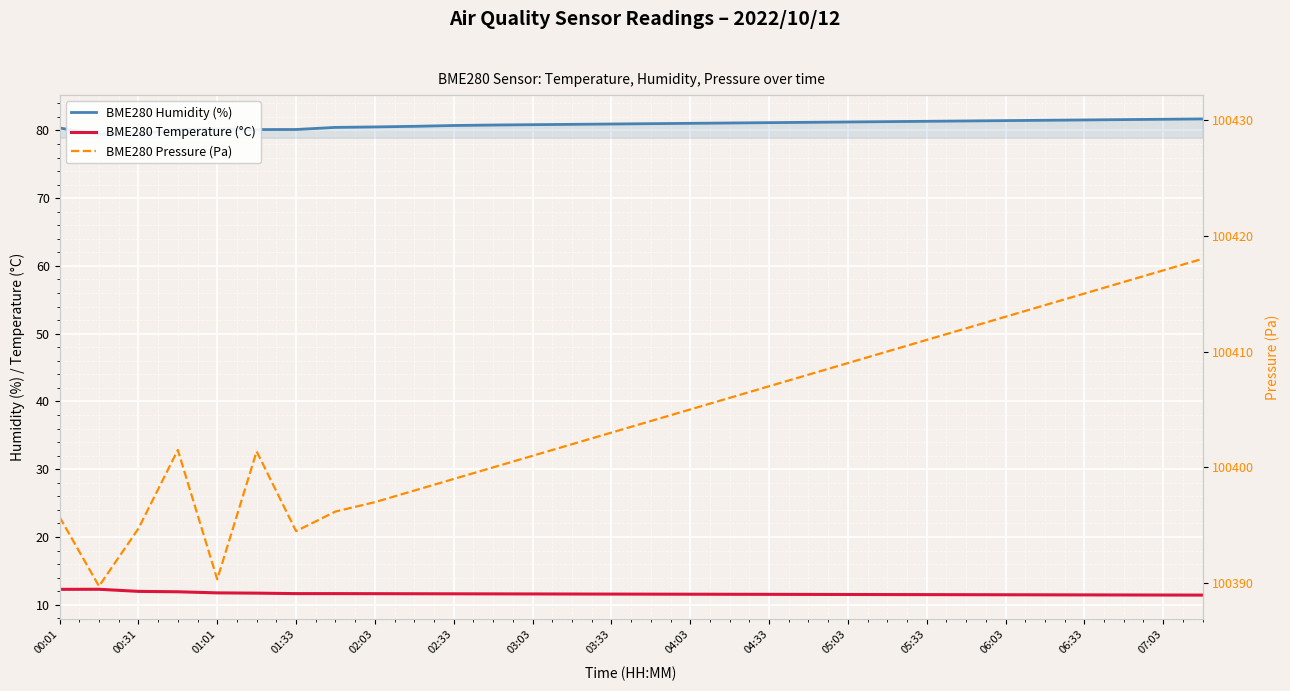

True or false: BME280 Humidity (%) and BME280 Temperature (°C) cross at least once.

False